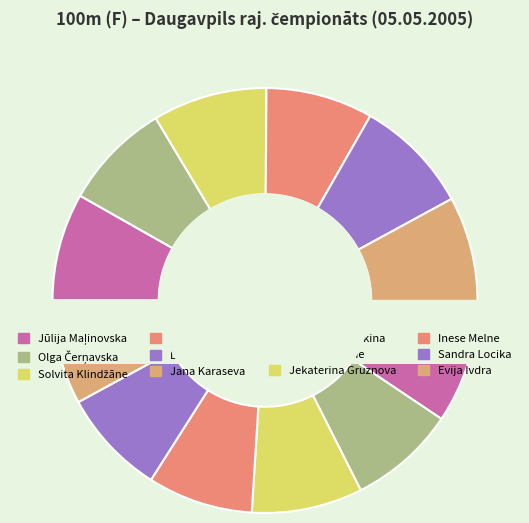

To the nearest percent, what is the combined percentage of Jekaterina Gruznova and Sandra Locika?

17%